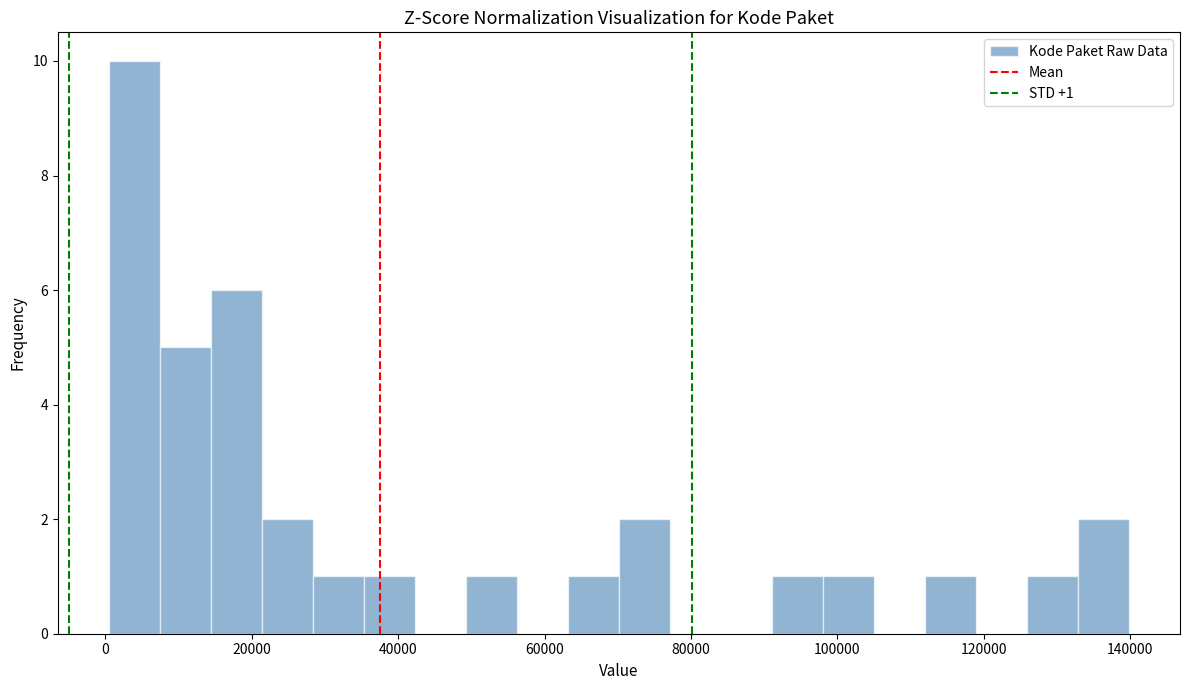

Around what value on the x-axis is the tallest bar? Give the approximate position of its centre, as read against the axis.

4000